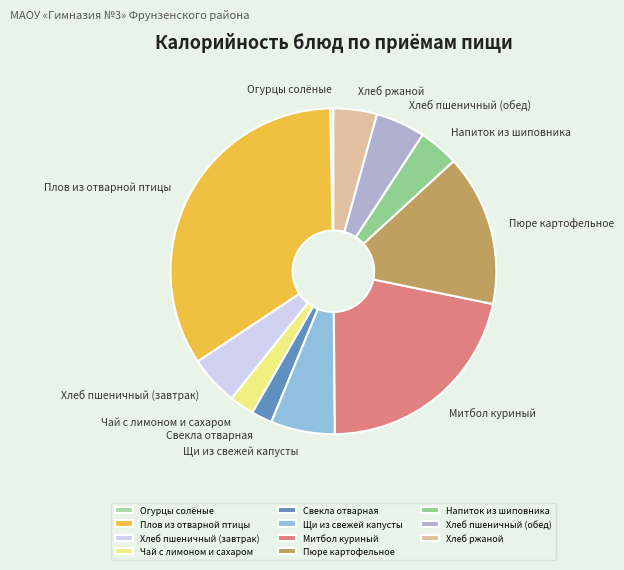

Count the number of slices in the pie.

11